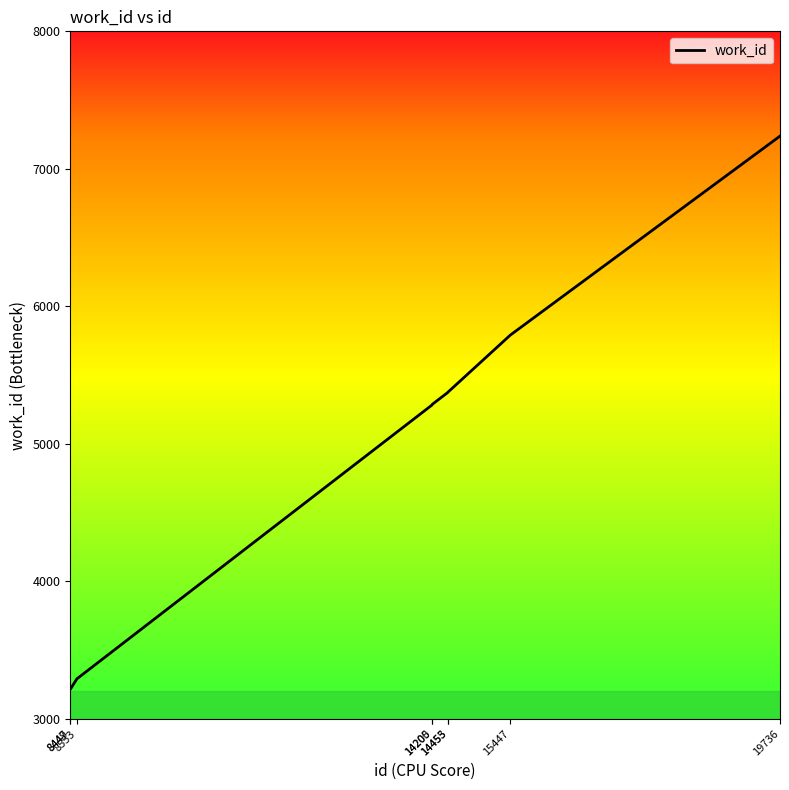

The chart shows a value of 3216 at 8447. True or false?

True